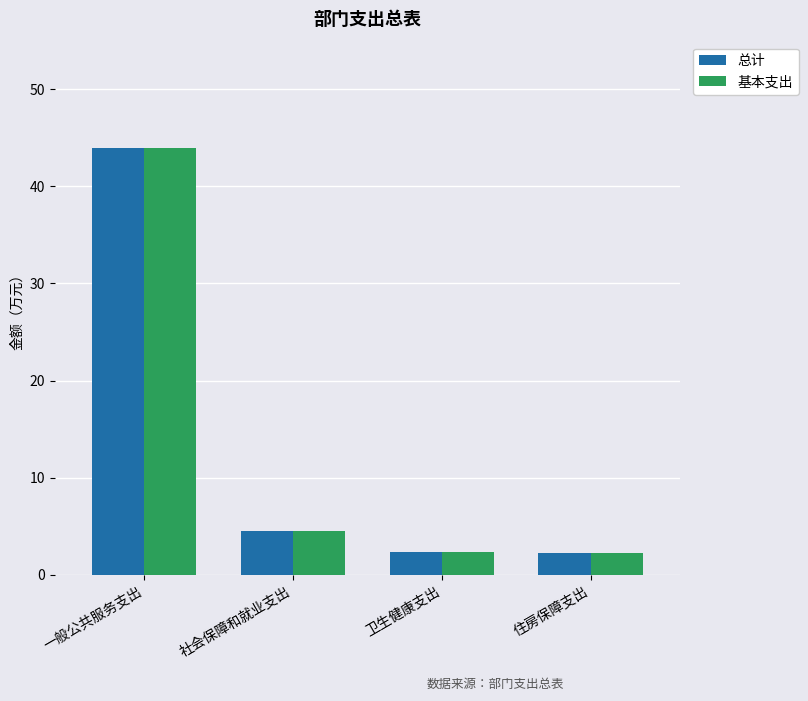

True or false: 总计 has a value of 68.1 at 一般公共服务支出.

False